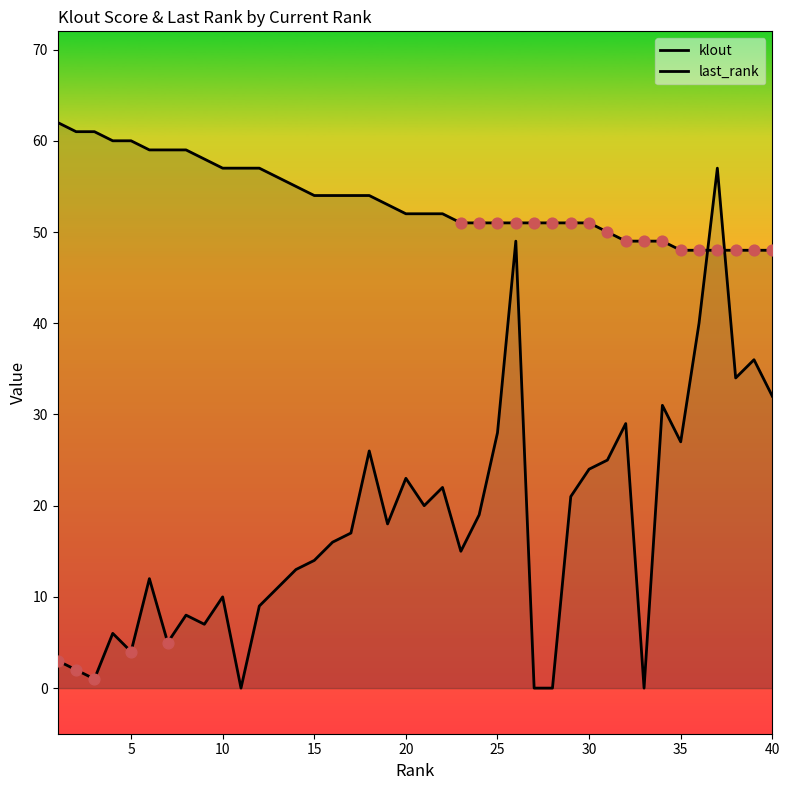

Is the value of klout at 32 greater than the value of last_rank at 31?

Yes